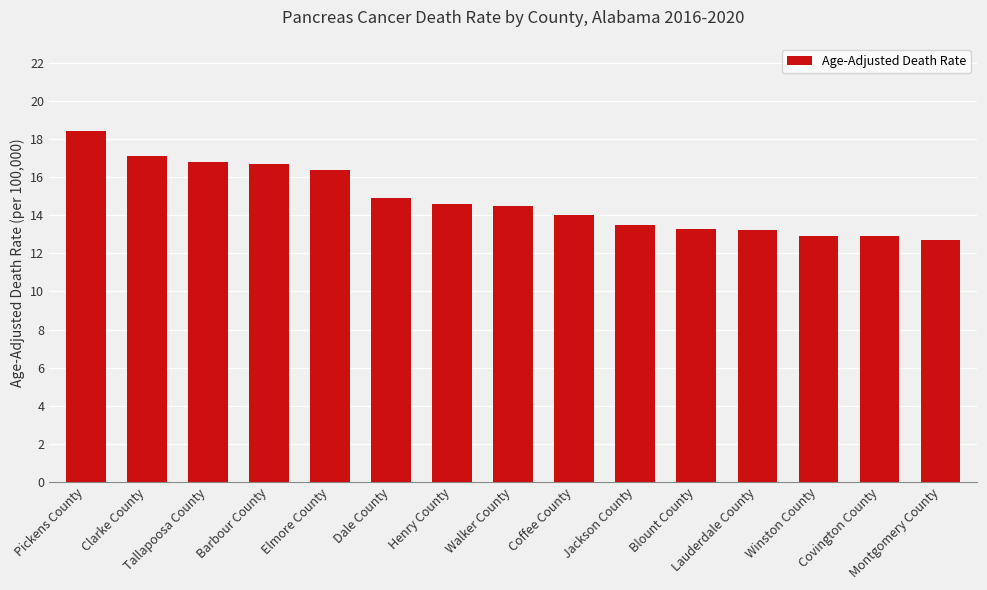

What is the difference between the maximum and second lowest values?

5.5